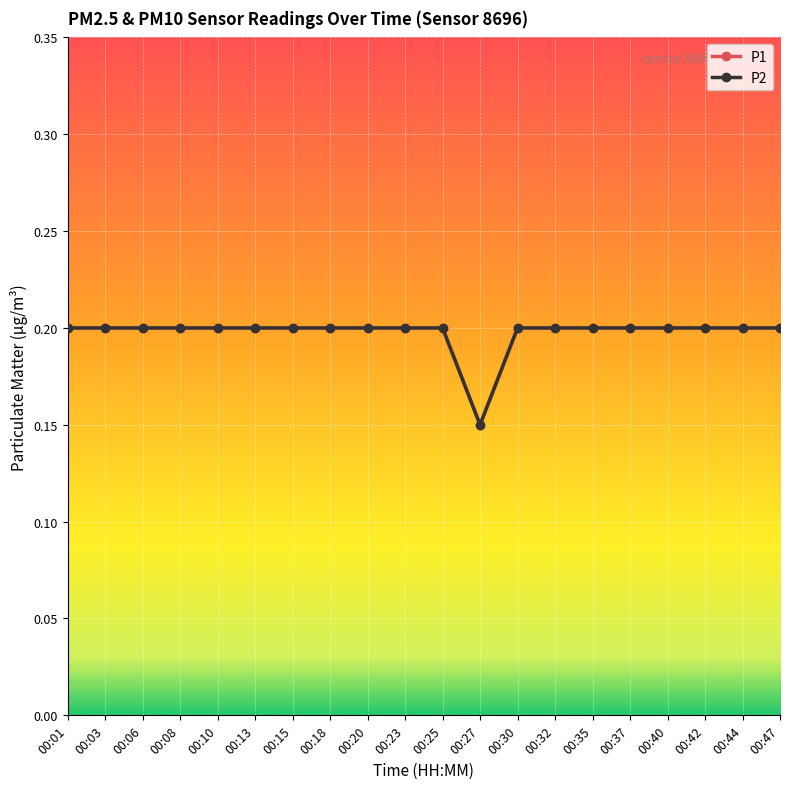

What is the lowest value of the P2 series?

0.1